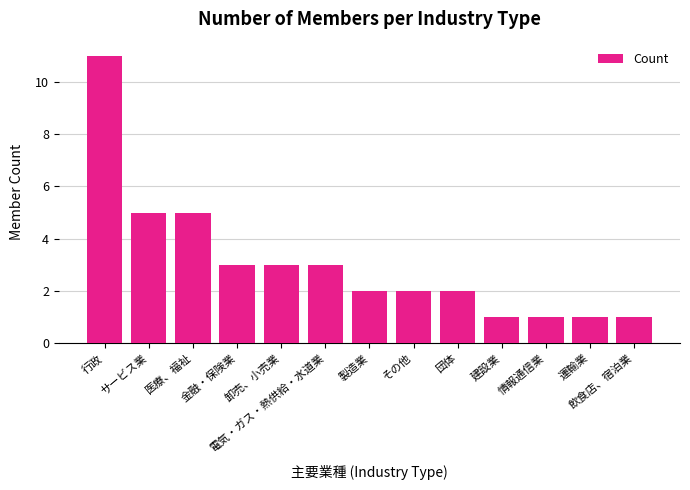

Is it true that the value at 金融・保険業 is 5?

False